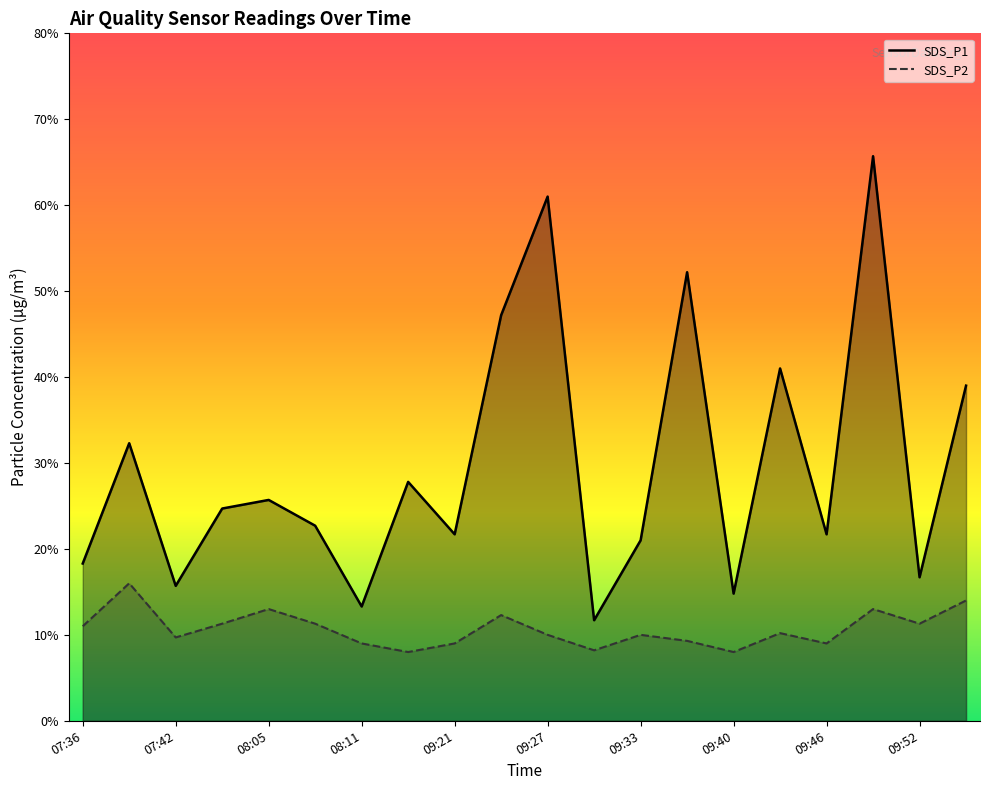

At which category is the sum across all series the highest?

09:49